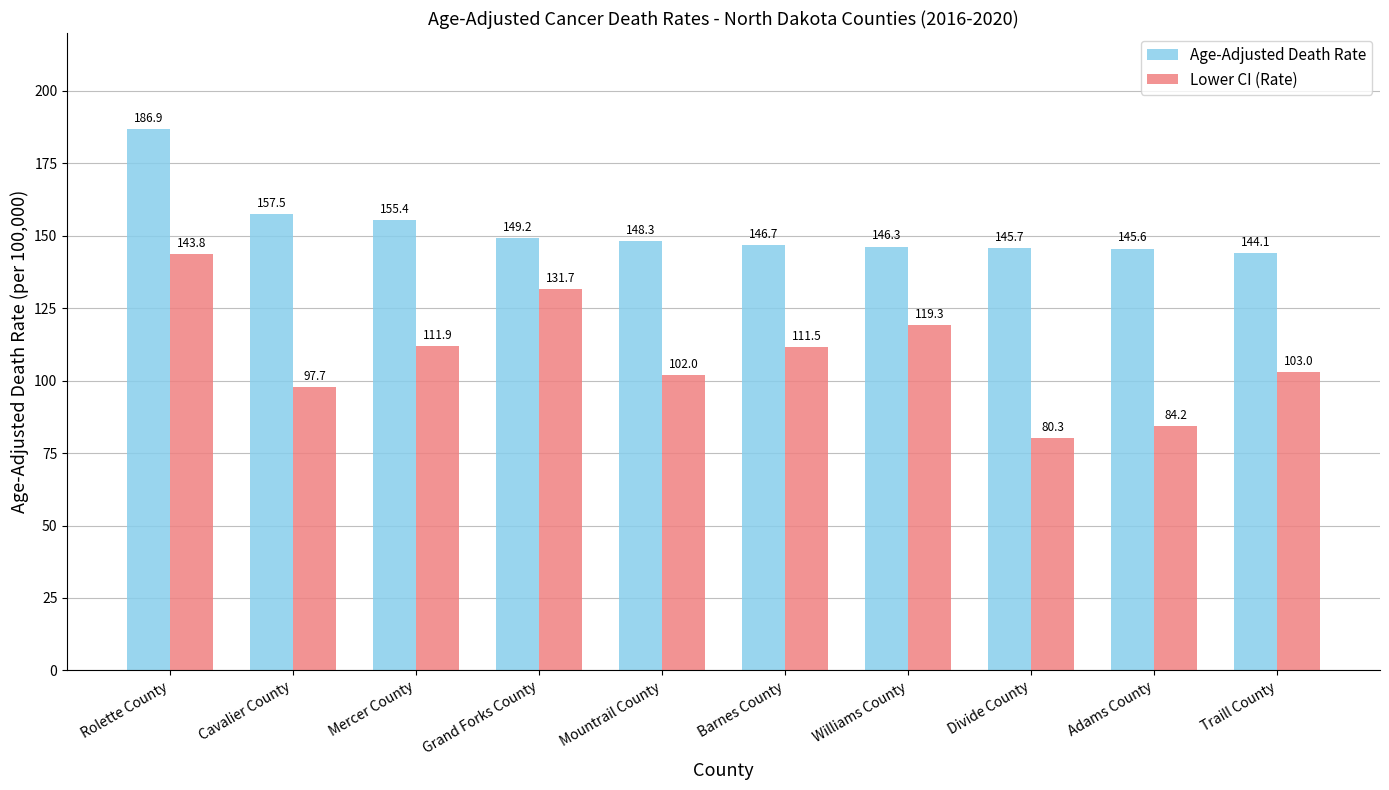

Which category has the highest value across all series?

Rolette County